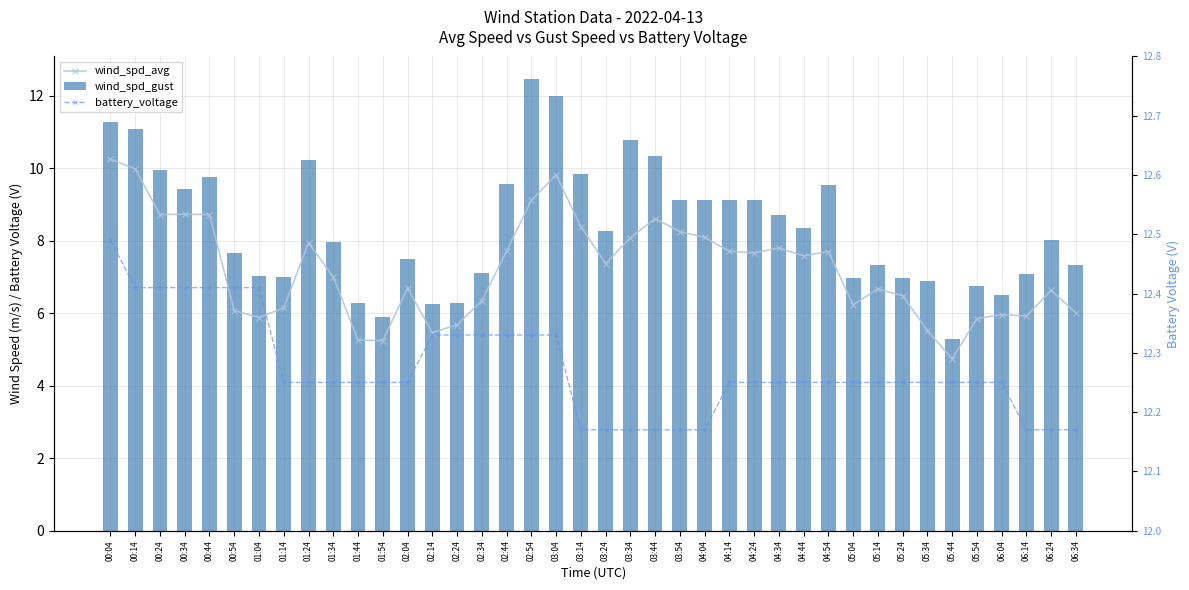

Between 03:04 and 04:44, which series saw the biggest shift?

wind_spd_gust